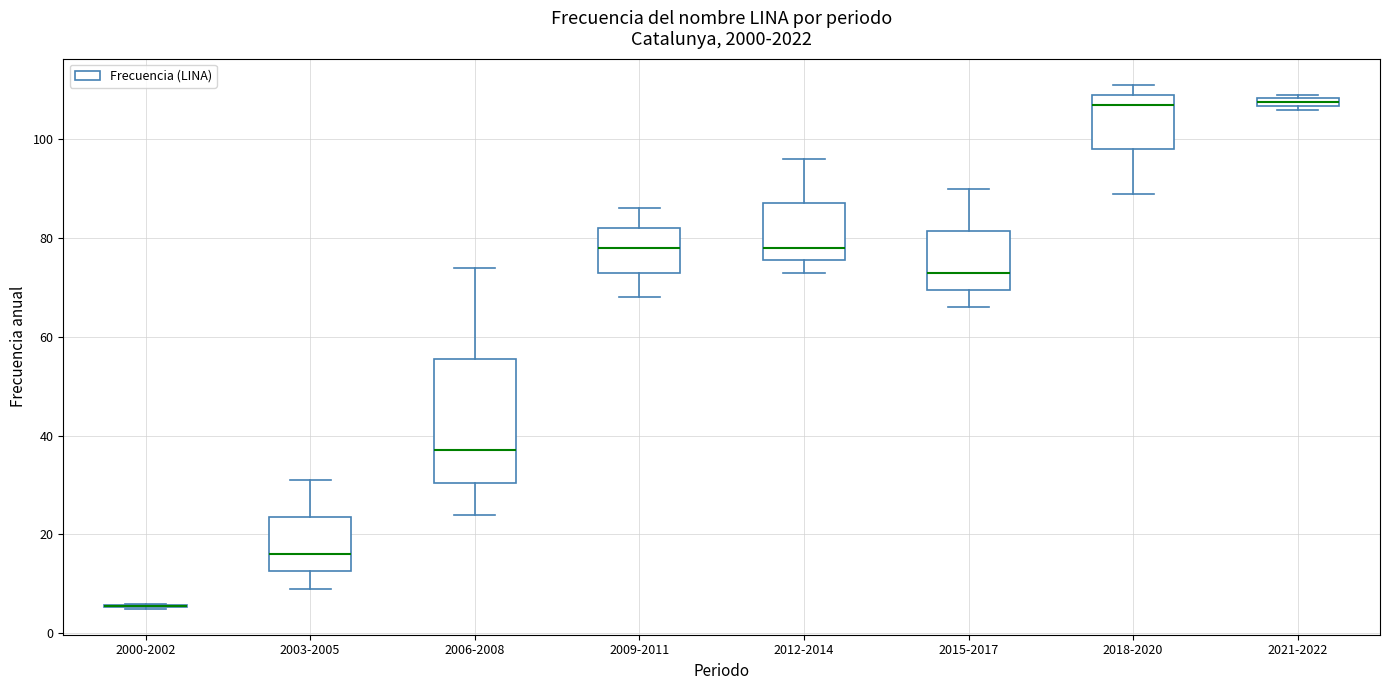

Which box is the tallest, from its lower edge to its upper edge?

2006-2008